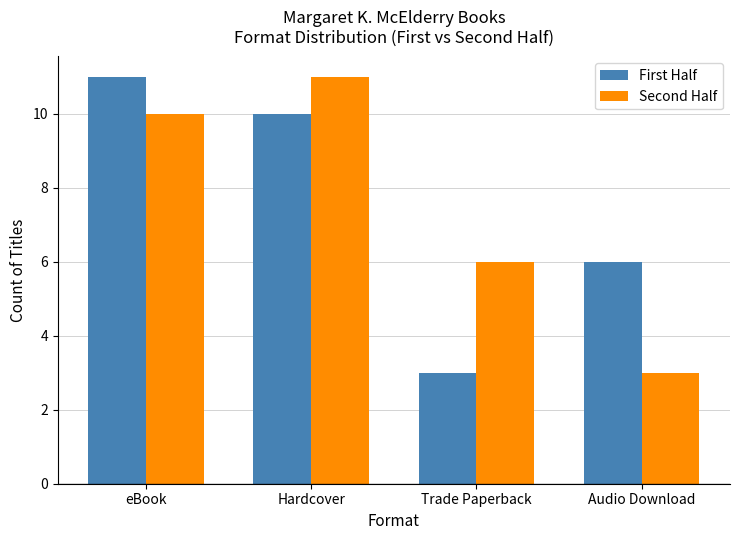

What position from the right is Hardcover?

3